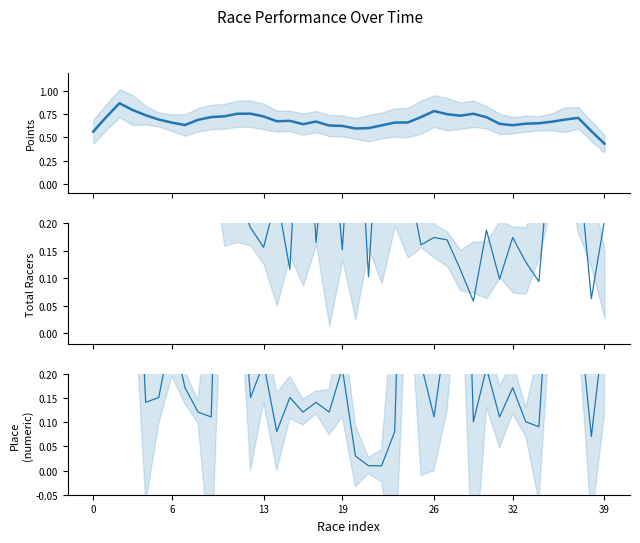

True or false: Place has more than 1 interior local peaks.

True